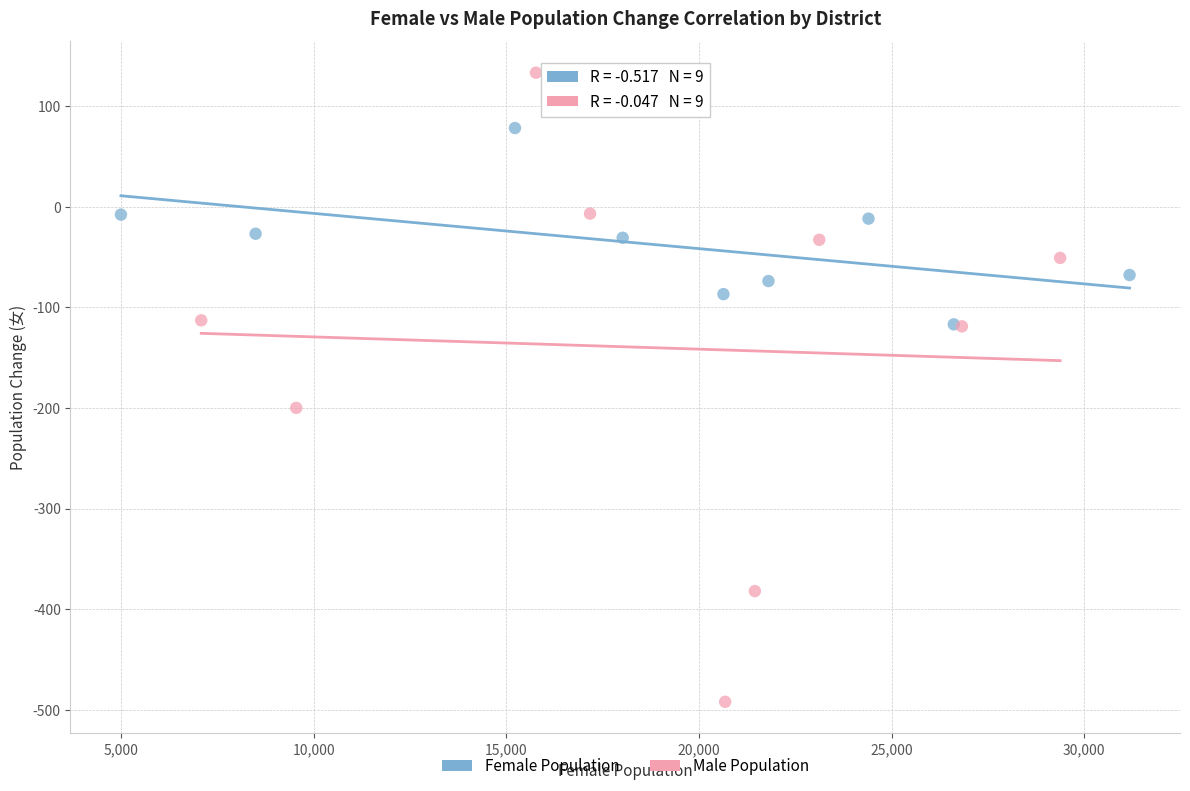

What are all the series names shown in the legend?

Female Population, Male Population